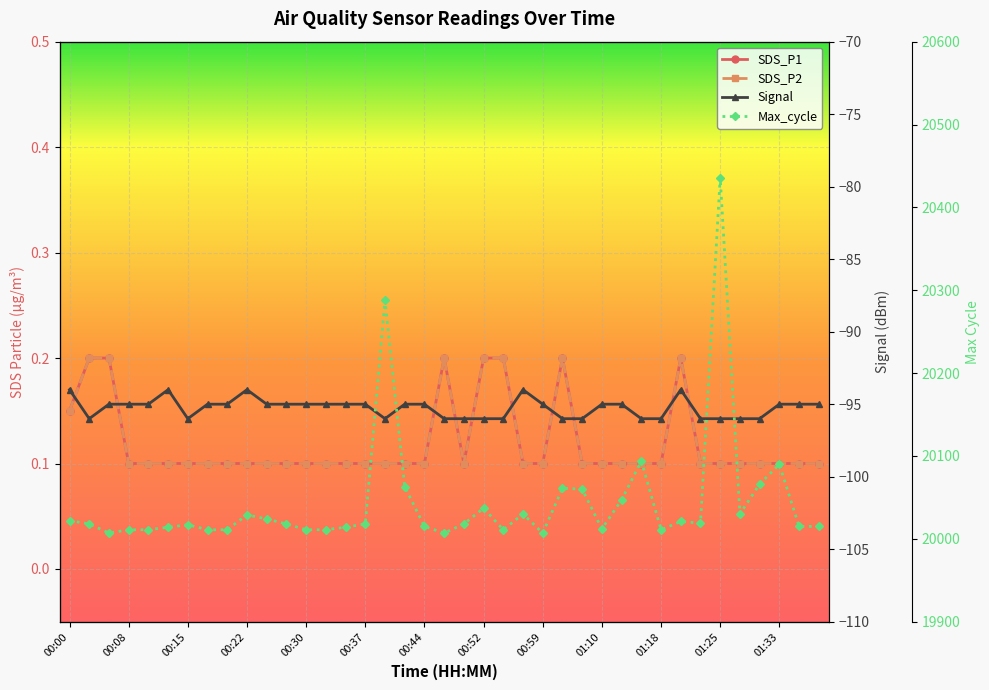

Reading left to right, list all the values displayed in this chart.

SDS_P1: 0.1	0.2	0.2	0.1	0.1	0.1	0.1	0.1	0.1	0.1	0.1	0.1	0.1	0.1	0.1	0.1	0.1	0.1	0.1	0.2	0.1	0.2	0.2	0.1	0.1	0.2	0.1	0.1	0.1	0.1	0.1	0.2	0.1	0.1	0.1	0.1	0.1	0.1	0.1
SDS_P2: 0.1	0.2	0.2	0.1	0.1	0.1	0.1	0.1	0.1	0.1	0.1	0.1	0.1	0.1	0.1	0.1	0.1	0.1	0.1	0.2	0.1	0.2	0.2	0.1	0.1	0.2	0.1	0.1	0.1	0.1	0.1	0.2	0.1	0.1	0.1	0.1	0.1	0.1	0.1
Signal: -94.0	-96.0	-95.0	-95.0	-95.0	-94.0	-96.0	-95.0	-95.0	-94.0	-95.0	-95.0	-95.0	-95.0	-95.0	-95.0	-96.0	-95.0	-95.0	-96.0	-96.0	-96.0	-96.0	-94.0	-95.0	-96.0	-96.0	-95.0	-95.0	-96.0	-96.0	-94.0	-96.0	-96.0	-96.0	-96.0	-95.0	-95.0	-95.0
Max_cycle: 20022.0	20018.0	20007.0	20011.0	20011.0	20014.0	20017.0	20011.0	20011.0	20029.0	20024.0	20018.0	20011.0	20011.0	20014.0	20018.0	20288.0	20063.0	20015.0	20007.0	20018.0	20037.0	20011.0	20030.0	20007.0	20061.0	20060.0	20012.0	20047.0	20094.0	20011.0	20021.0	20019.0	20436.0	20030.0	20066.0	20090.0	20015.0	20015.0